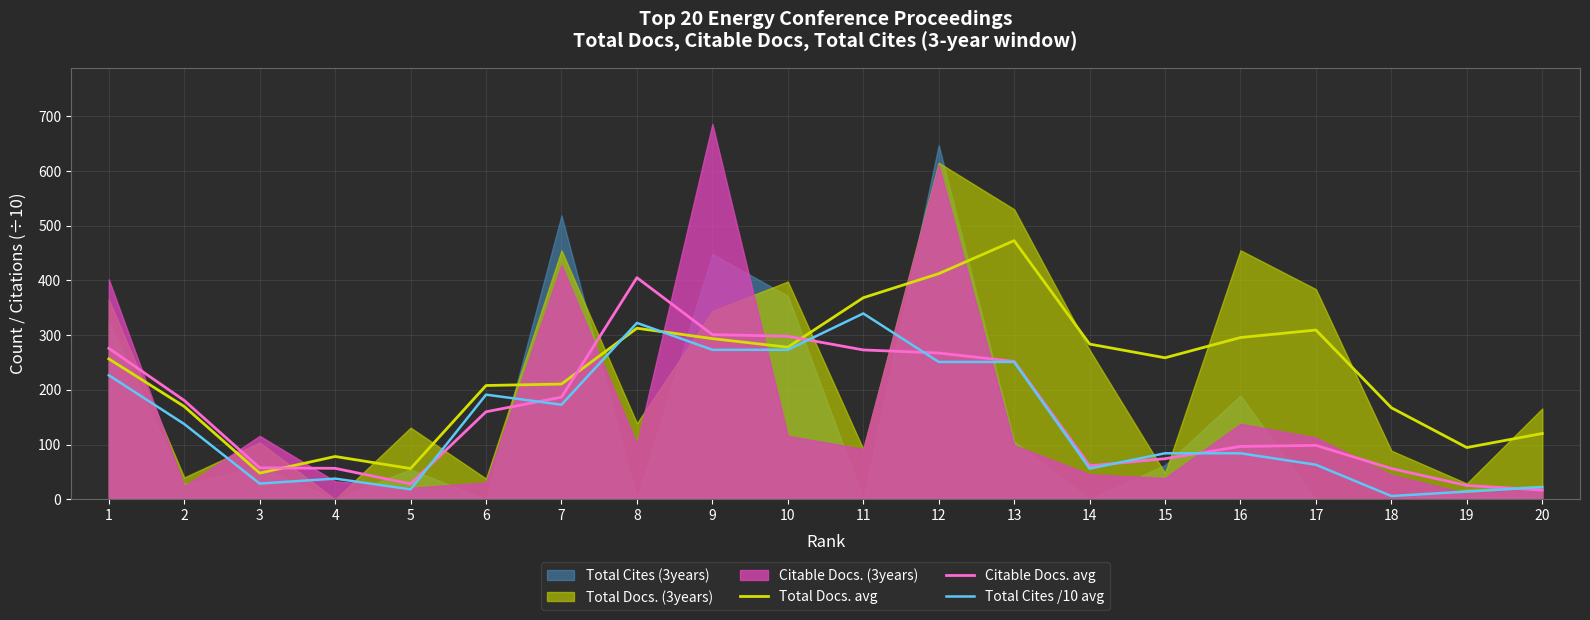

Reading right to left, what are all the values shown in this chart?

Total Docs. avg: 120.3	94.7	167.3	309.3	295.7	258.7	283.7	472.7	412.3	368.3	278.0	293.7	312.7	210.7	208.0	56.3	78.3	48.0	169.7	256.7
Citable Docs. avg: 17.0	25.3	56.3	98.7	96.7	74.3	61.3	252.0	267.3	273.0	298.0	301.0	405.0	186.7	160.0	28.3	56.7	57.7	180.7	276.0
Total Cites /10 avg: 22.5	14.3	6.1	63.2	84.2	84.2	56.3	251.0	251.0	339.6	273.3	273.3	322.4	173.0	191.3	18.3	37.9	28.9	137.6	226.7